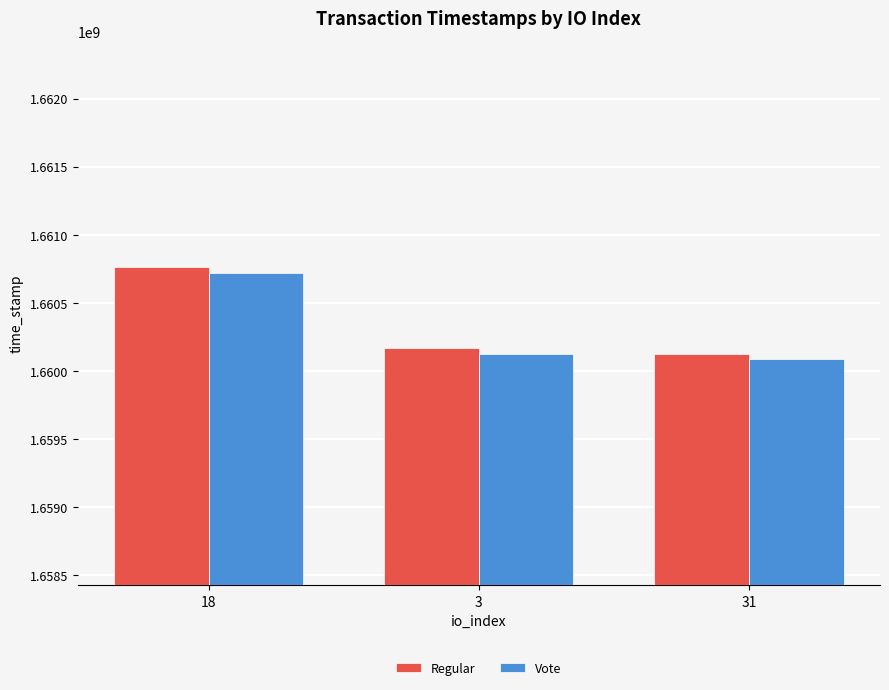

Rank the series by their average value, from highest to lowest.

Regular, Vote